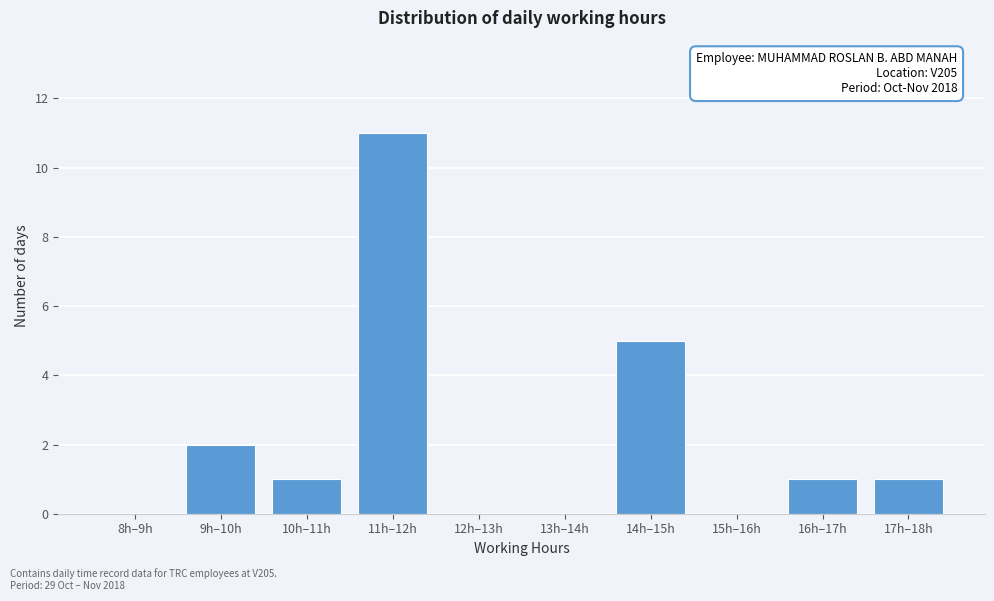

Reading left to right, transcribe all the data shown in this chart.

8h–9h=0	9h–10h=2	10h–11h=1	11h–12h=11	12h–13h=0	13h–14h=0	14h–15h=5	15h–16h=0	16h–17h=1	17h–18h=1